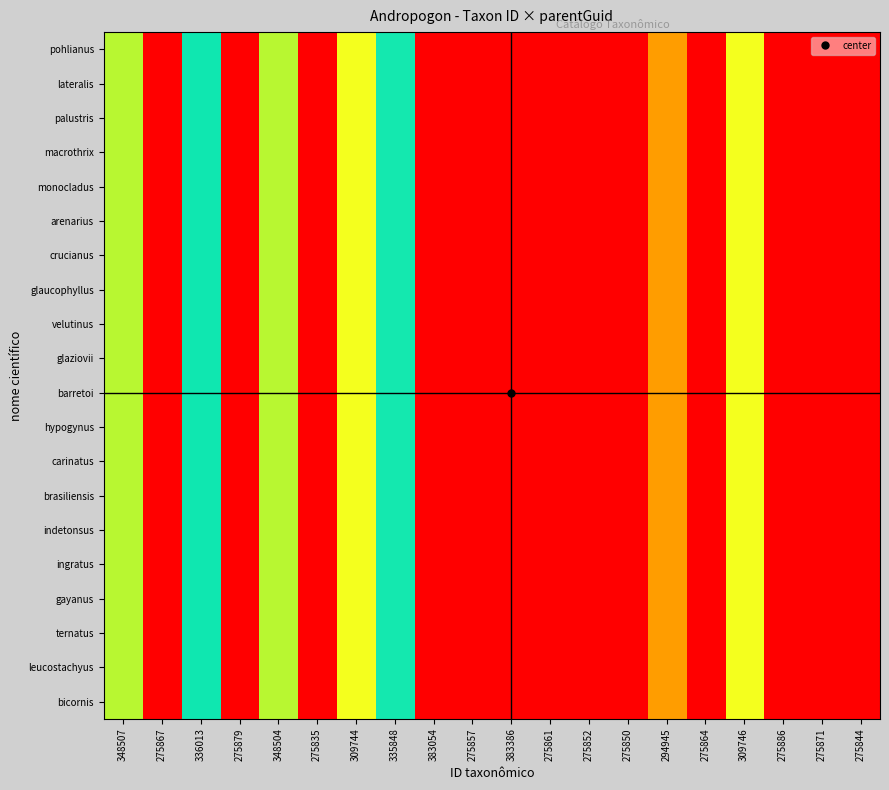

What is the greatest value displayed?

100000.0